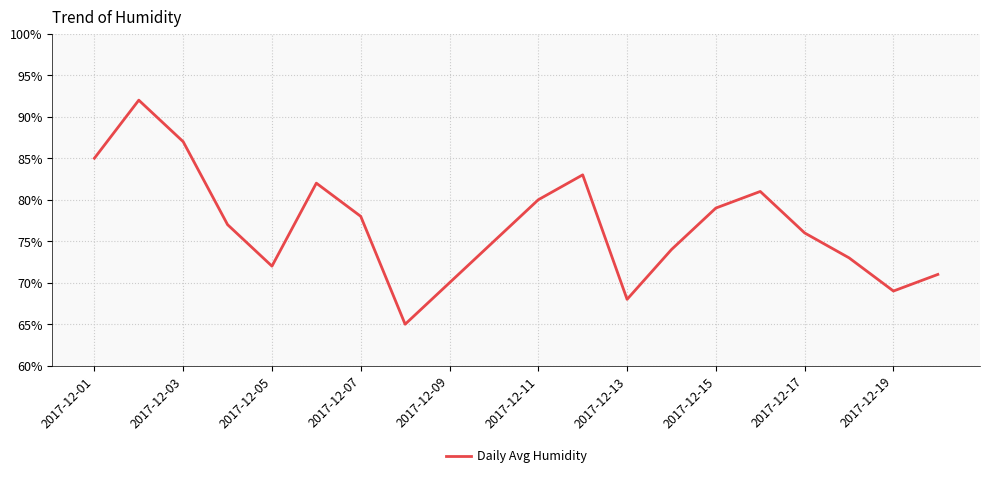

How many values are below 77?

10